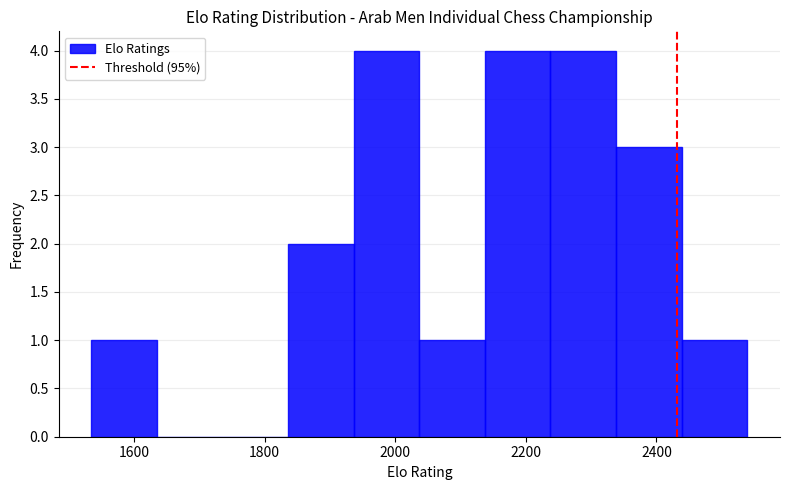

Reading left to right, transcribe this chart: for each bar, give the range it covers on the x-axis and its height. Neither the bar edges nor the heights are printed on the chart, so give them approximately, as read against the axes.

1540 to 1640: 1
1640 to 1740: 0
1740 to 1840: 0
1840 to 1940: 2
1940 to 2040: 4
2040 to 2140: 1
2140 to 2240: 4
2240 to 2340: 4
2340 to 2440: 3
2440 to 2540: 1